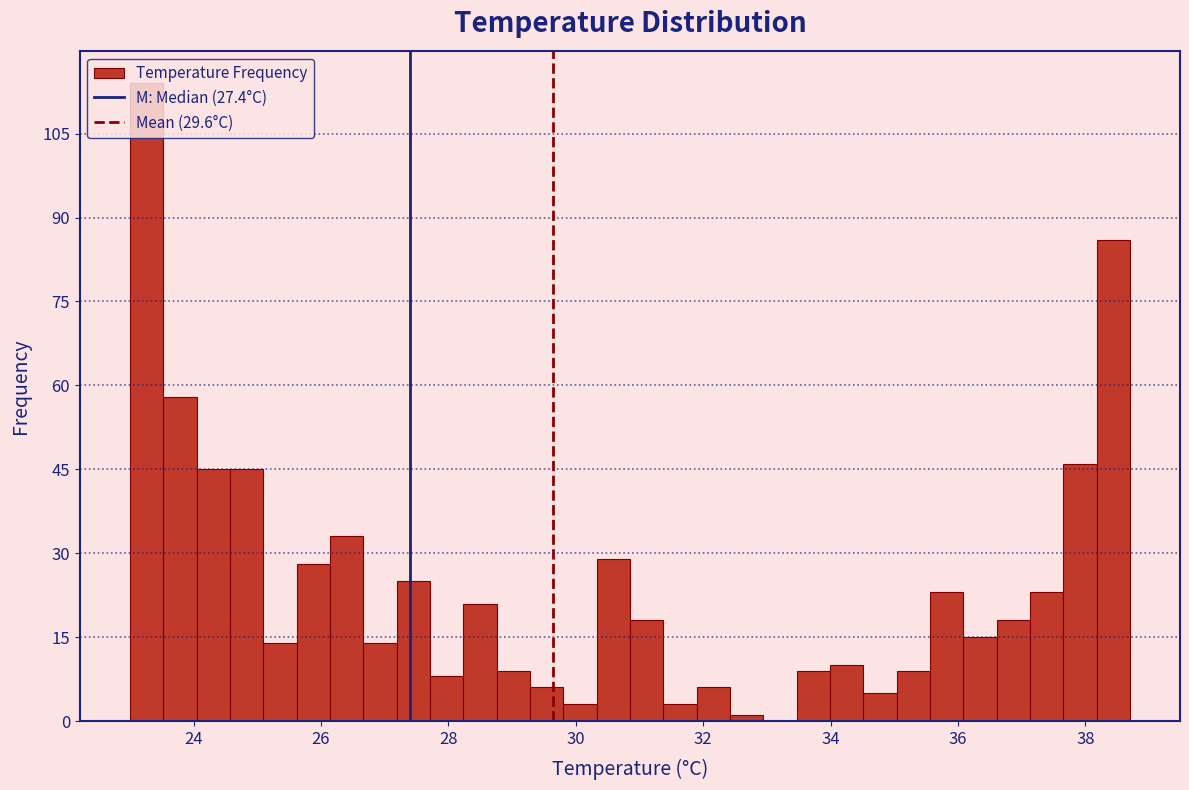

Around what value on the x-axis is the tallest bar? Give the approximate position of its centre, as read against the axis.

23.2